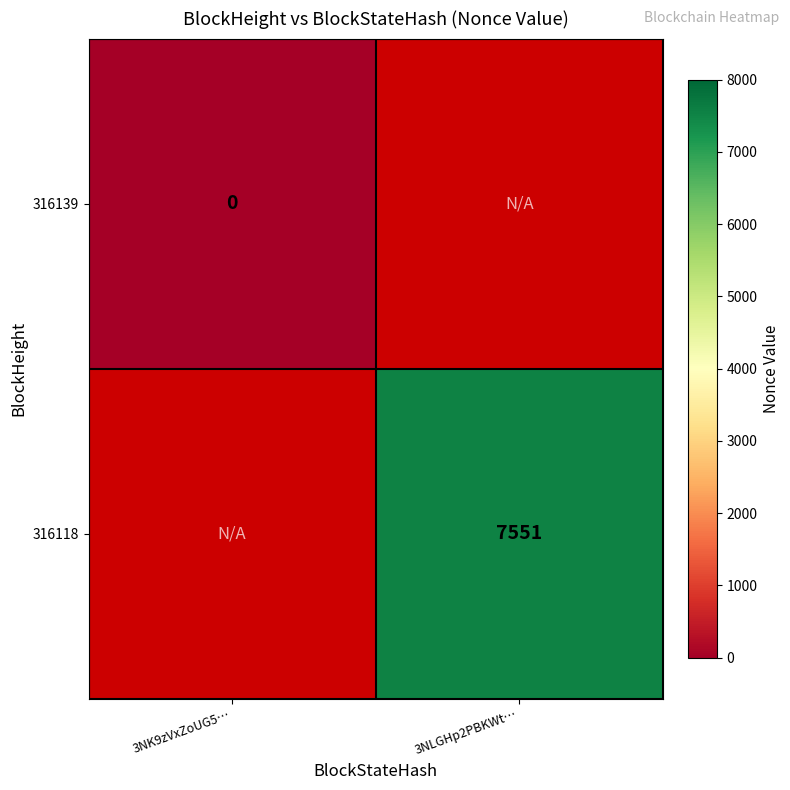

True or false: 316118 has a value of 7551 at 3NLGHp2PBKWt….

True